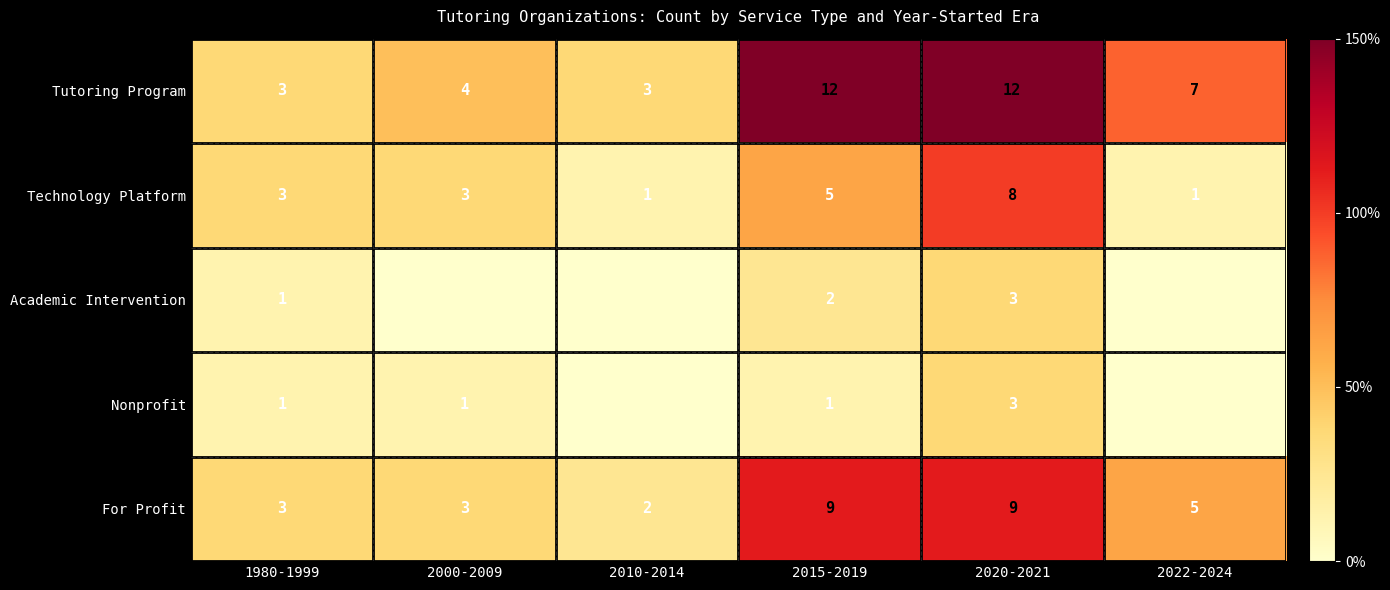

What is the difference between the maximum and second lowest values in the Technology Platform series?

7